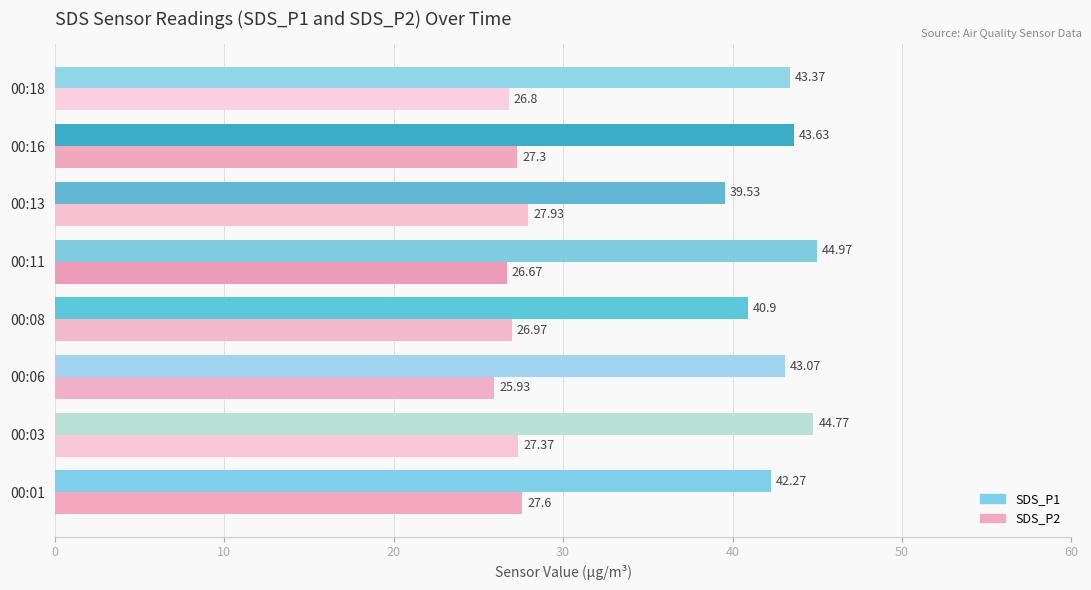

What is the difference between the maximum and second lowest values in the SDS_P2 series?

1.3